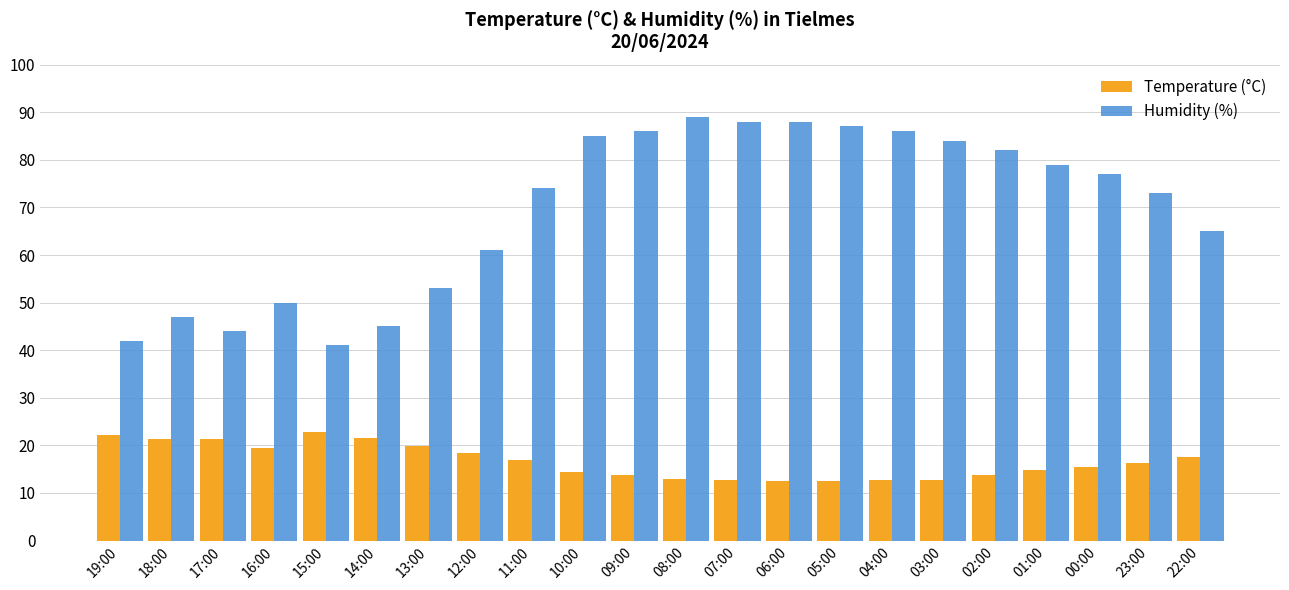

List the series in order of their peak value, highest first.

Humidity (%), Temperature (°C)